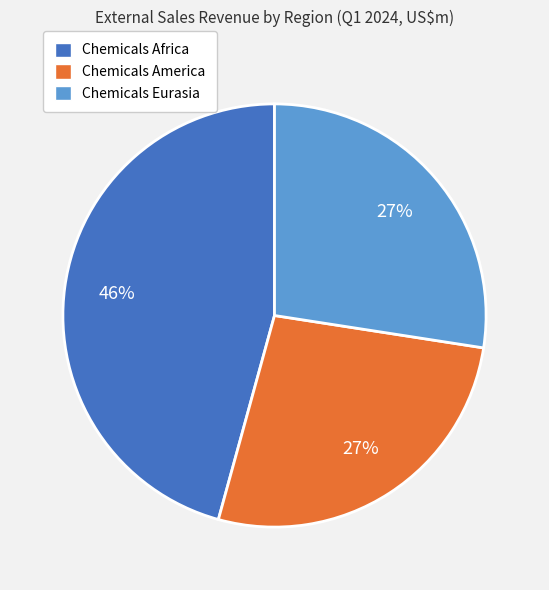

Is there any slice that represents more than half of the pie?

No